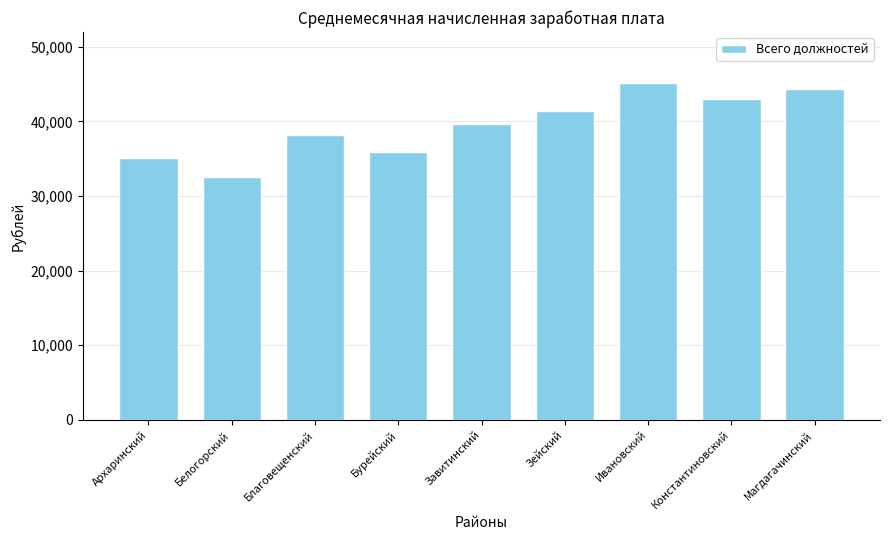

Reading right to left, what are all the values shown in this chart?

44358	42957	45206	41459	39600	35926	38145	32611	35047